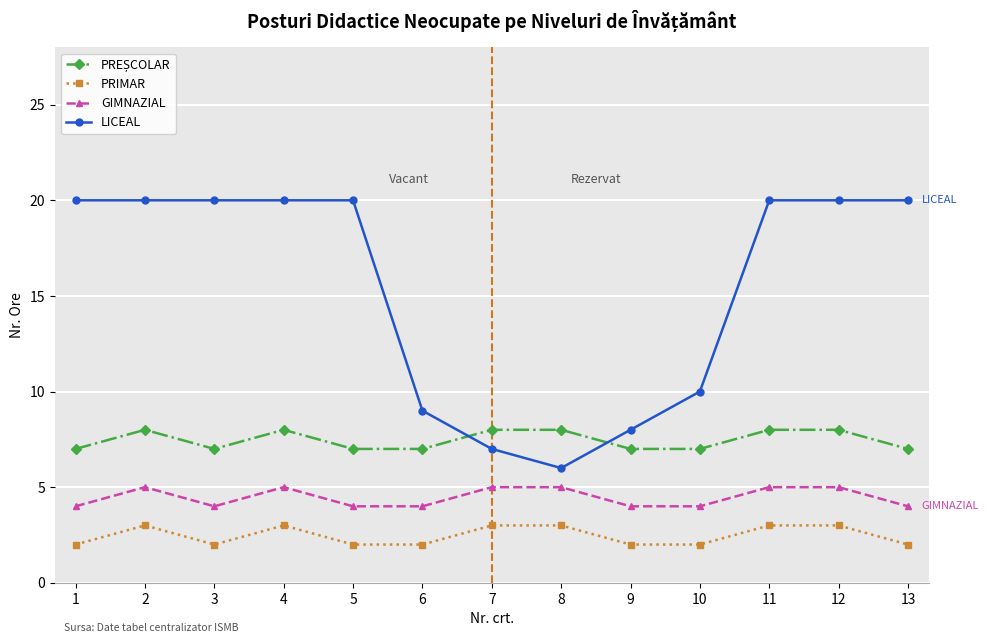

Does the chart have visible grid lines?

Yes